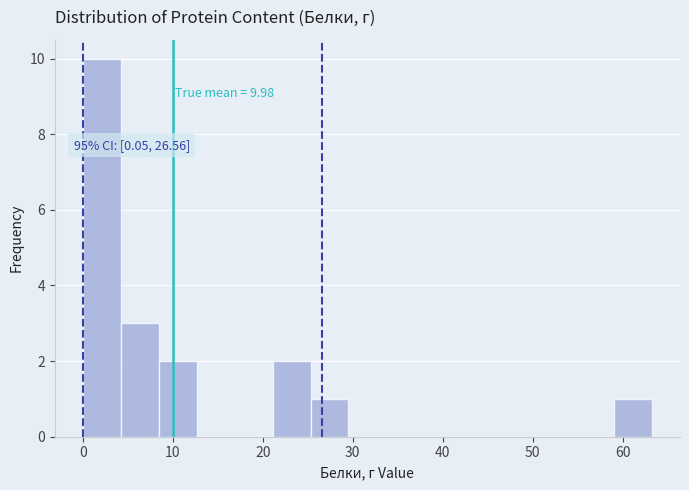

Over which range of the x-axis is the bar tallest?

0 to 4